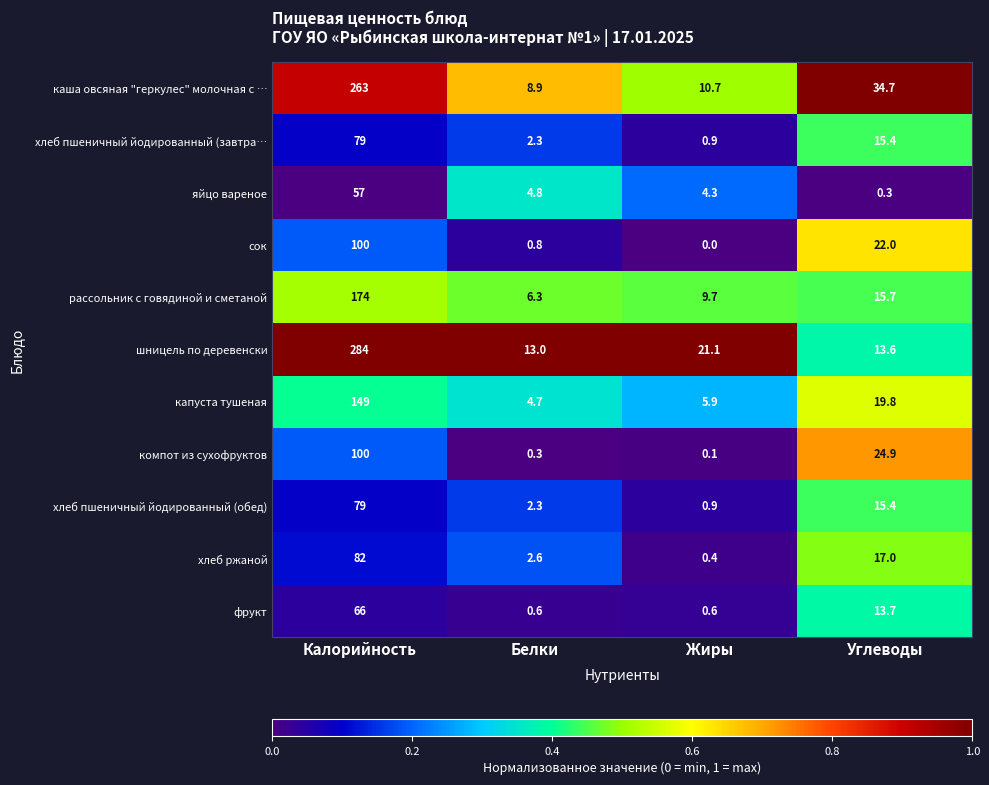

The компот из сухофруктов series shows 24.9 at Углеводы. True or false?

True